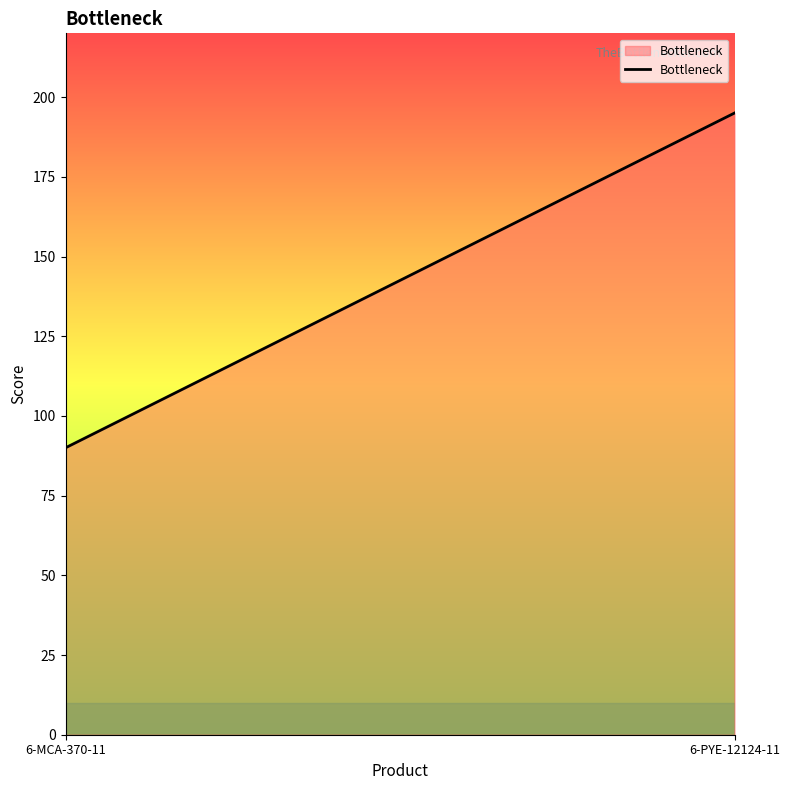

What is the sum of the values at 6-MCA-370-11 and 6-PYE-12124-11?

285